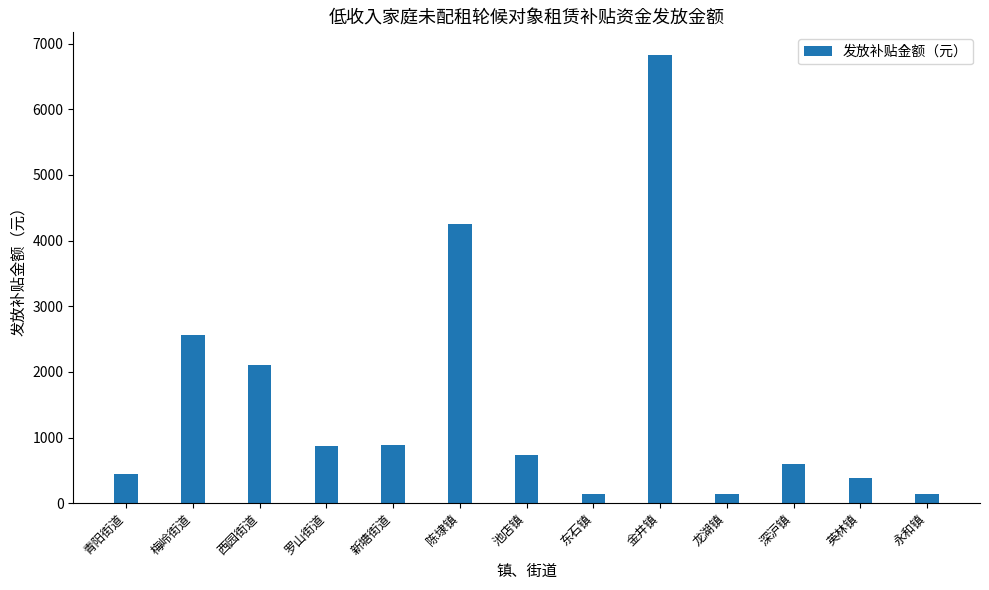

What value does the data have at 深沪镇?

600.0